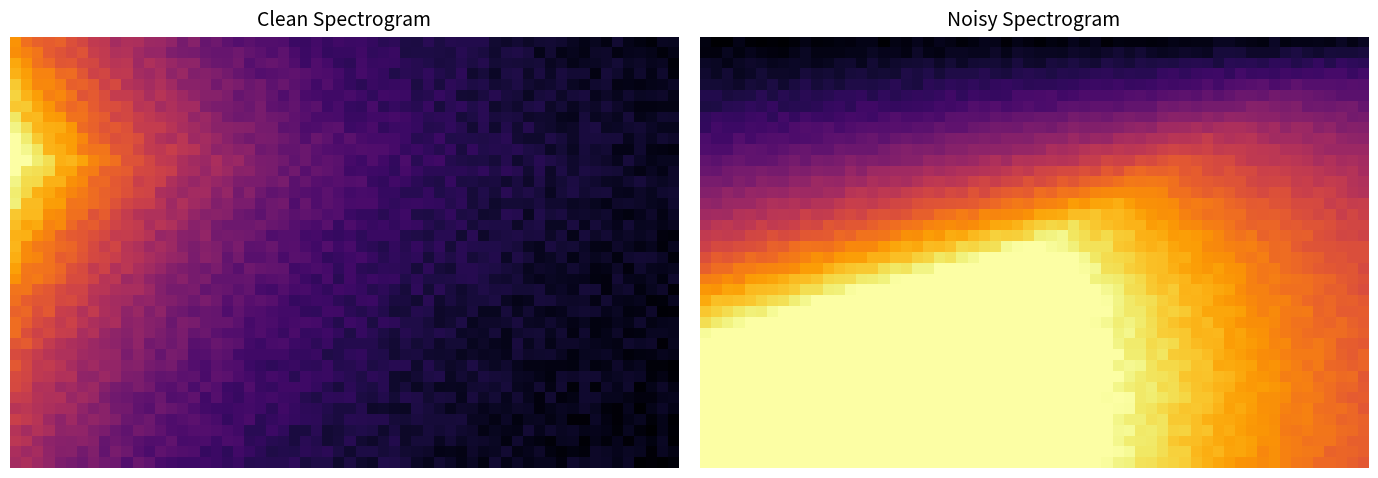

The value of 07c7f29e66ce59f4e483f288aba6999a9fedadb at io_index is 3. True or false?

False